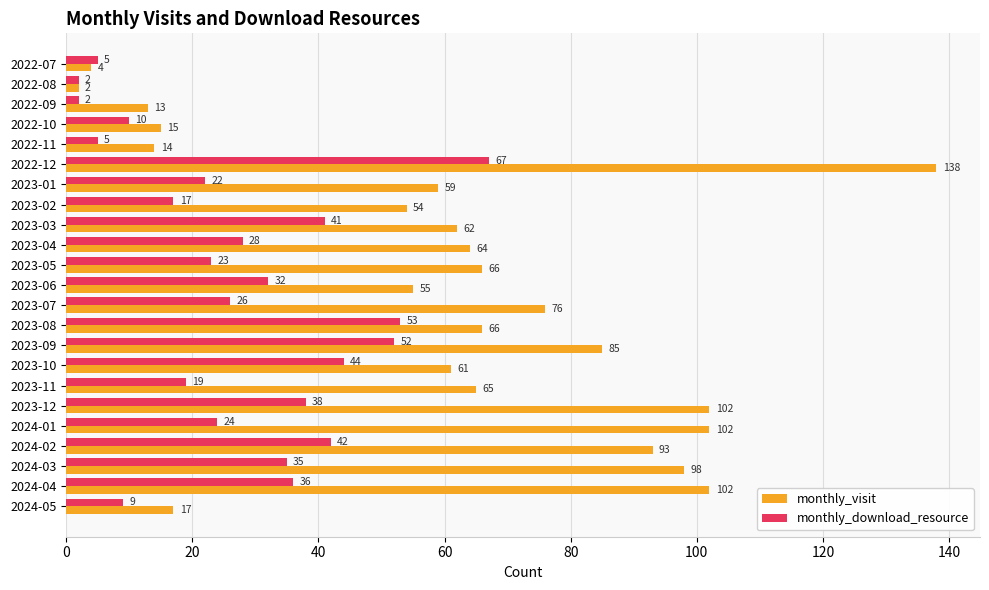

True or false: monthly_download_resource has a value of 5 at 2022-11.

True